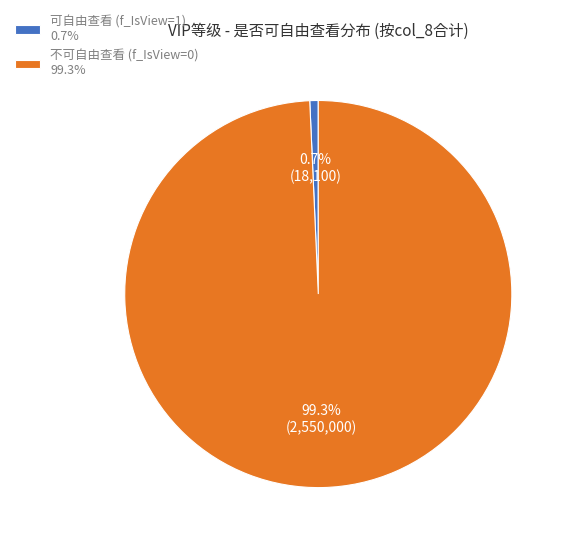

Which has a higher value, 不可自由查看 (f_IsView=0) 99.3% or 可自由查看 (f_IsView=1) 0.7%?

不可自由查看 (f_IsView=0) 99.3%